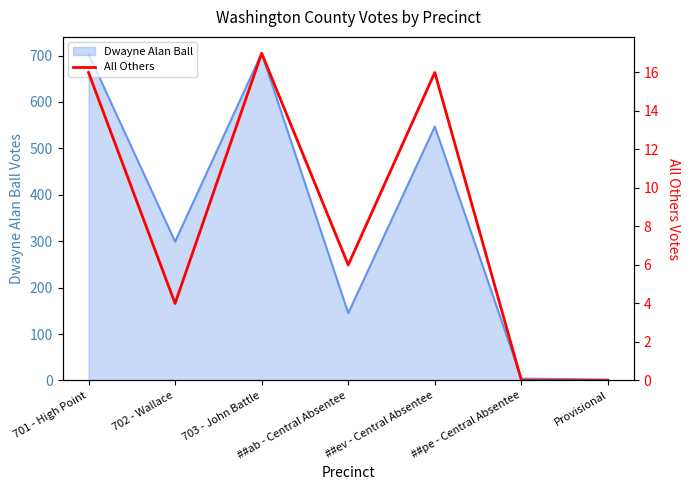

True or false: the data shows -7 at ##pe - Central Absentee.

False